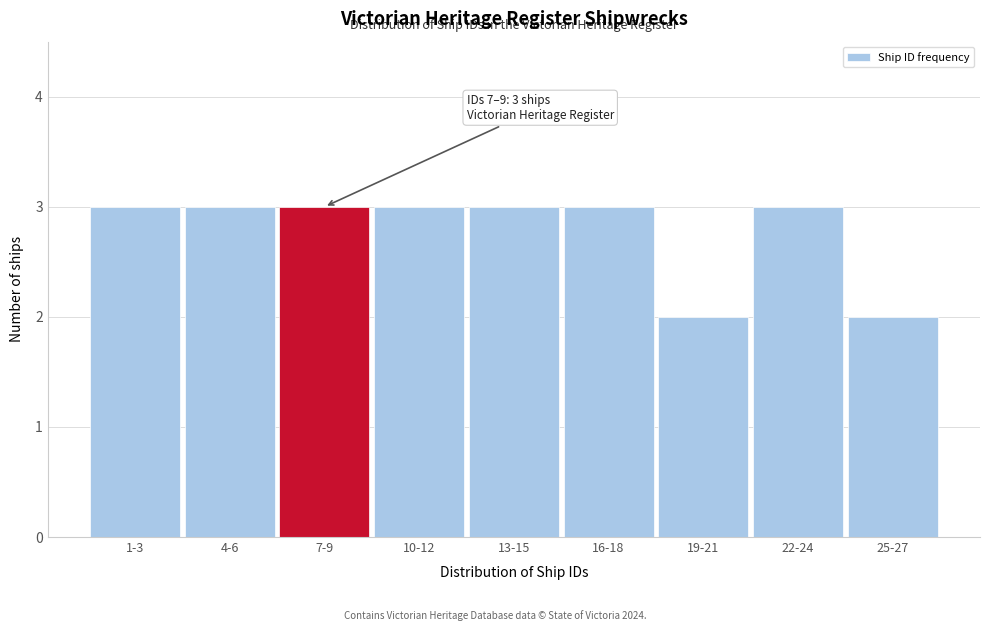

Reading left to right, extract all data points from this chart.

1-3=3	4-6=3	7-9=3	10-12=3	13-15=3	16-18=3	19-21=2	22-24=3	25-27=2